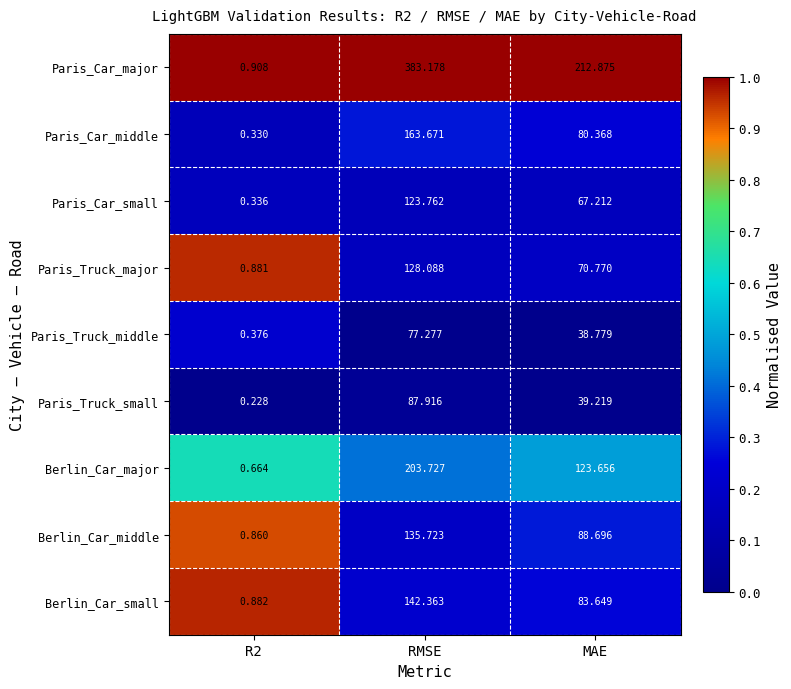

At which category does the chart reach its peak across all series?

RMSE